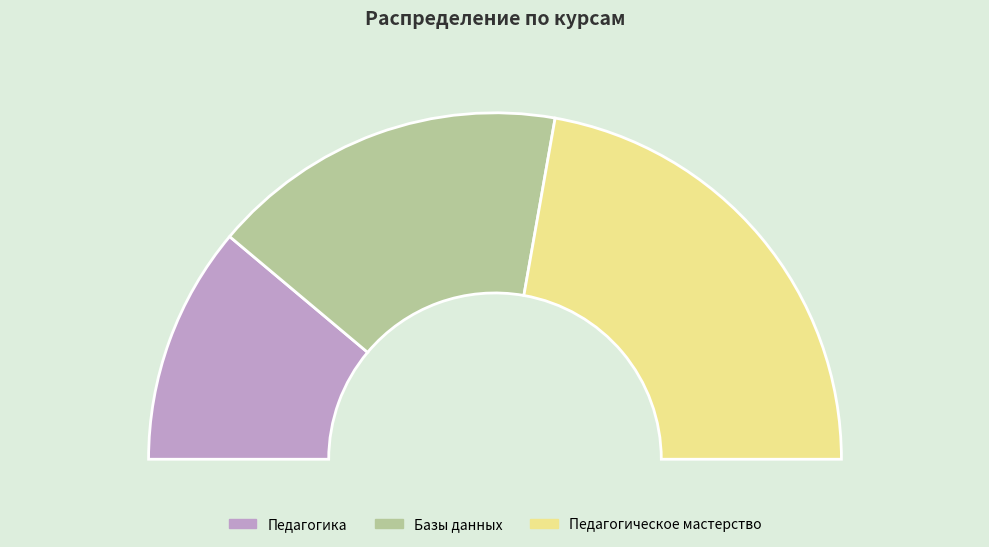

To the nearest percent, what portion does Педагогическое мастерство represent?

44%